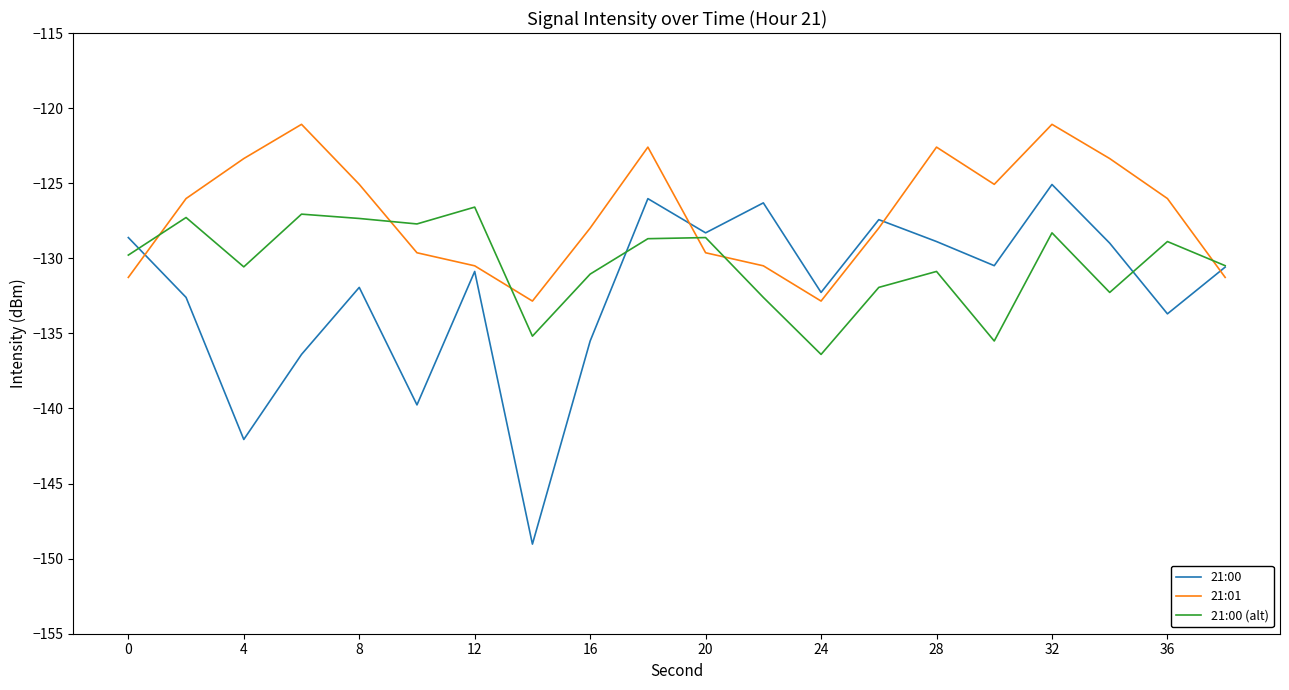

Rank the series by their average value, from lowest to highest.

21:00, 21:00 (alt), 21:01